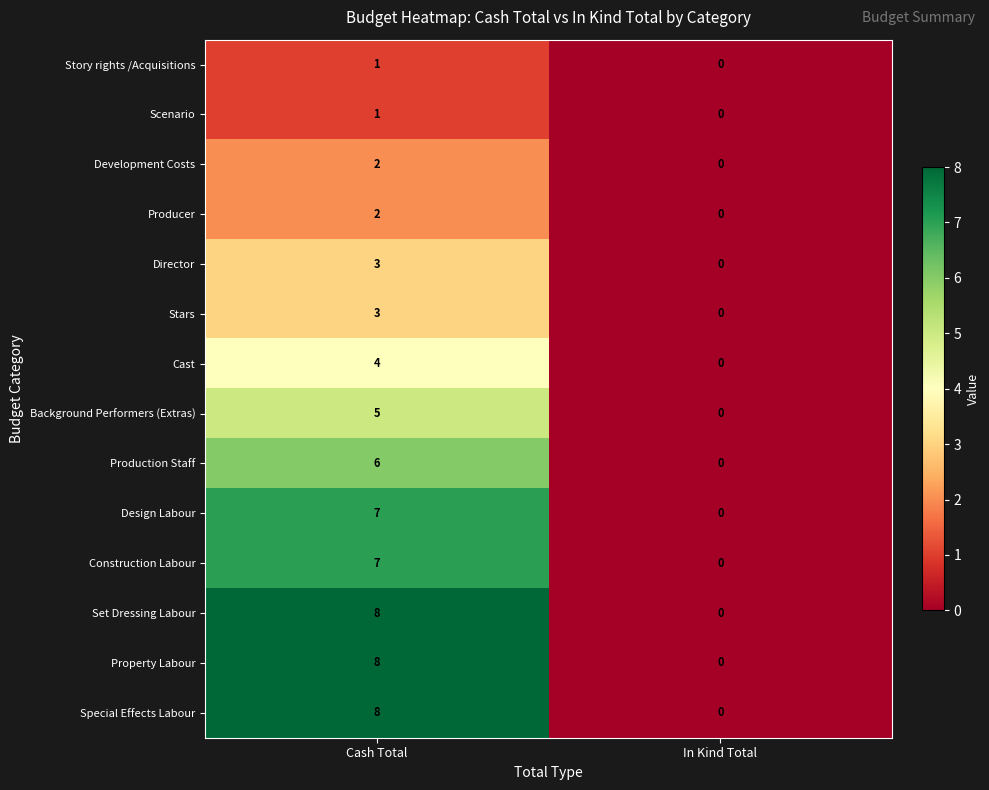

At which category does the chart reach its peak across all series?

Cash Total